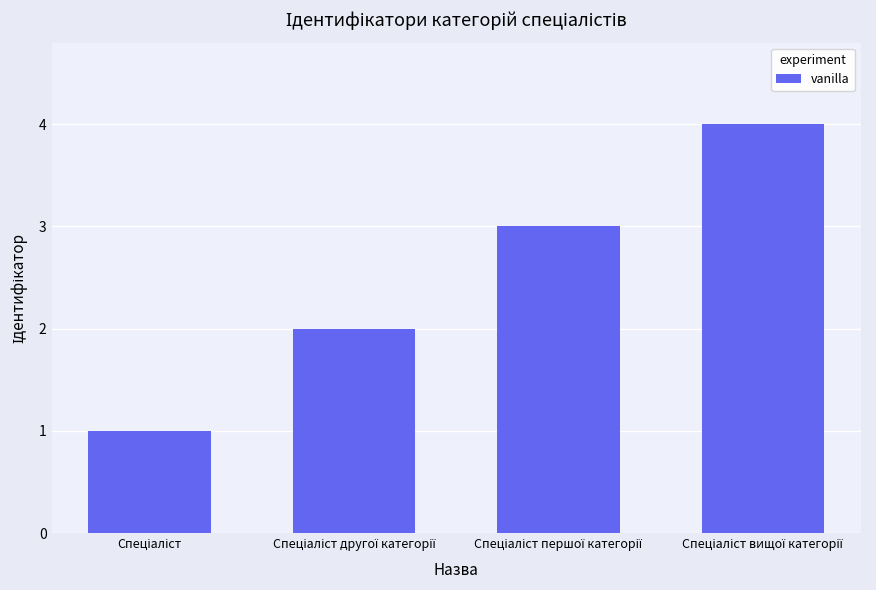

How many distinct data groups are displayed?

1